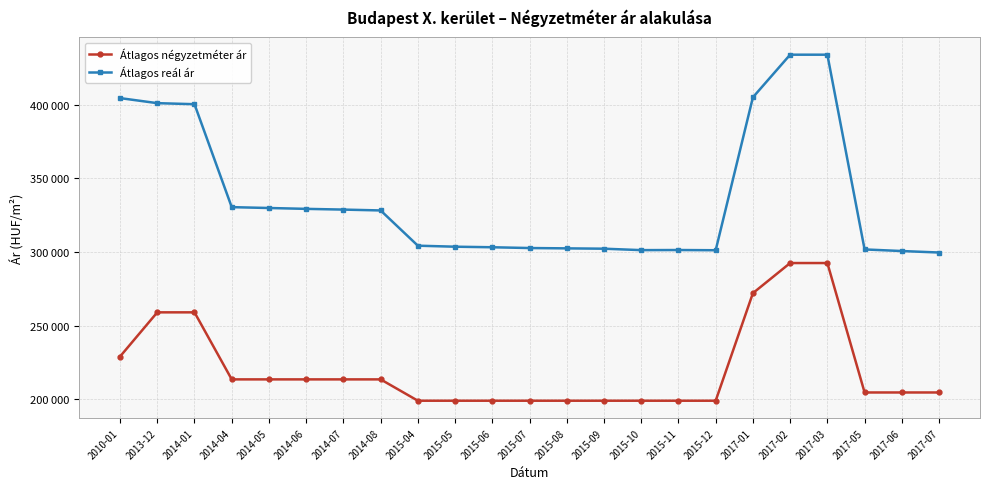

Does the chart display data point markers on the line(s)?

Yes